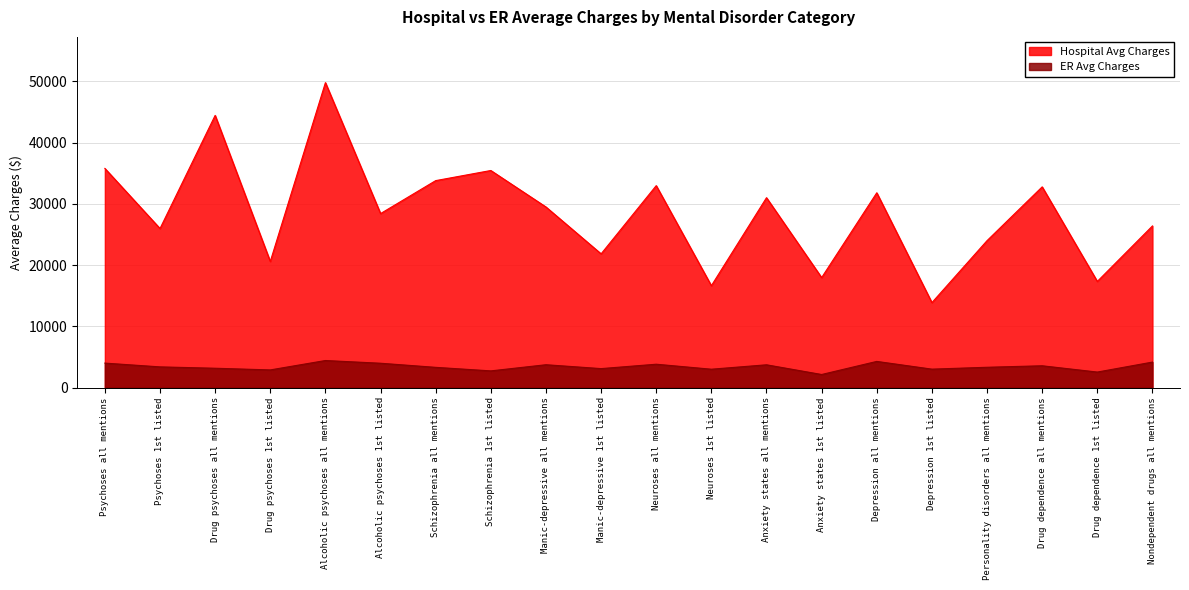

At Anxiety states 1st listed, list the series in order from smallest to largest.

ER Avg Charges, Hospital Avg Charges